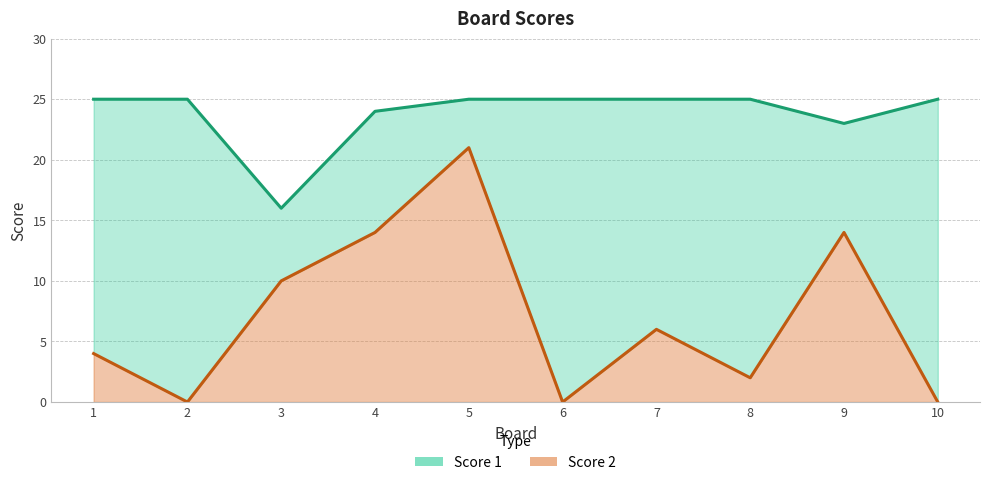

Does the chart have visible grid lines?

Yes